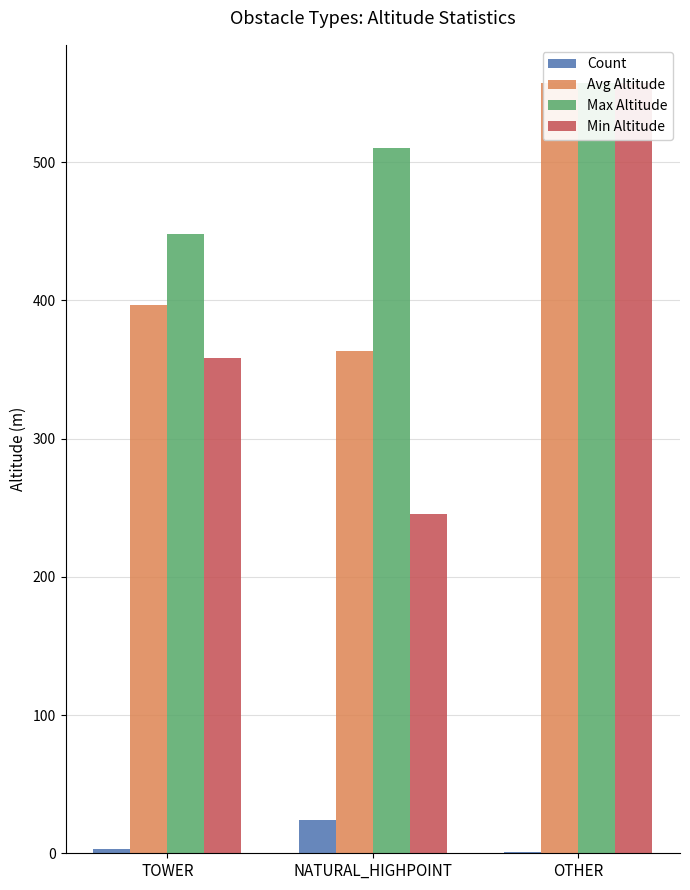

Which series has the largest range (max minus min)?

Min Altitude